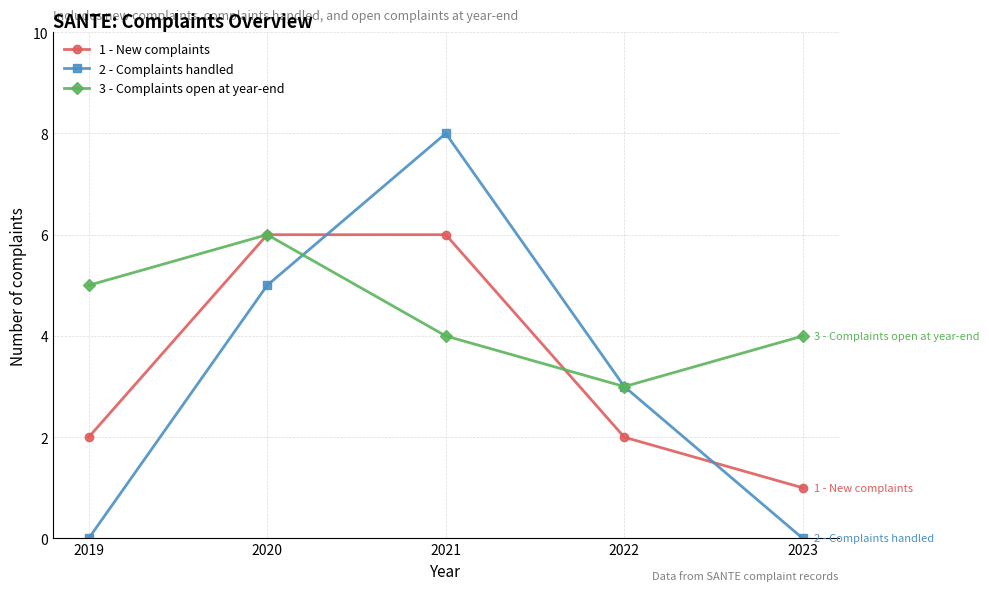

Is it true that 3 - Complaints open at year-end equals 1 at 2022?

False